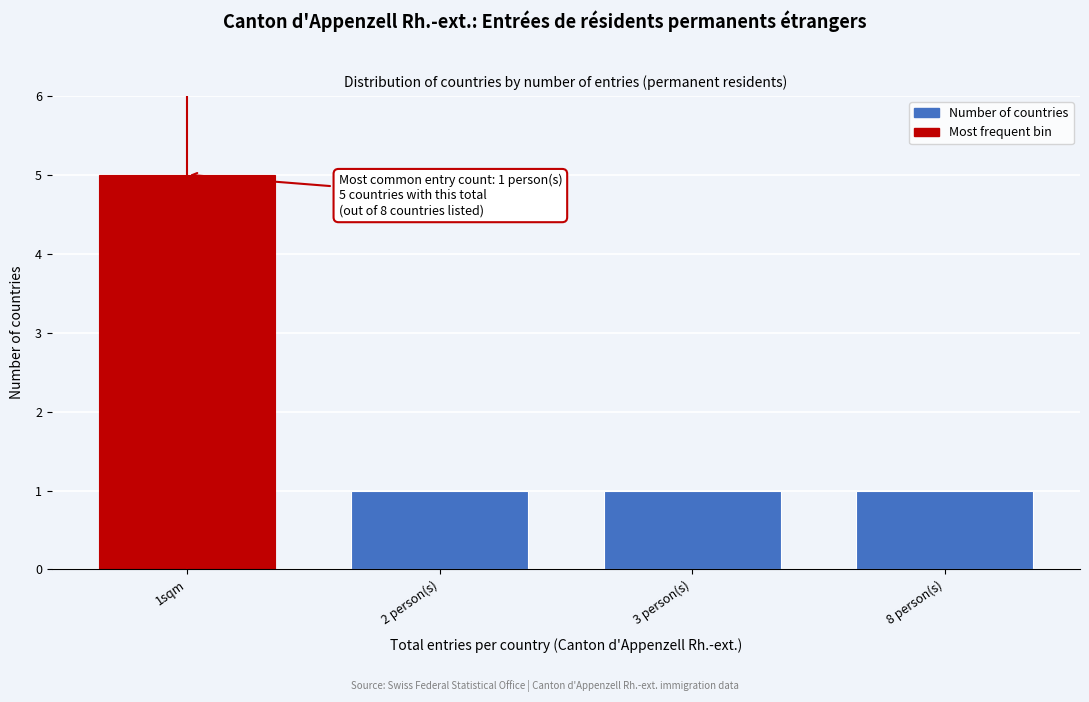

Reading left to right, what are all the values shown in this chart?

1sqm=5	2 person(s)=1	3 person(s)=1	8 person(s)=1